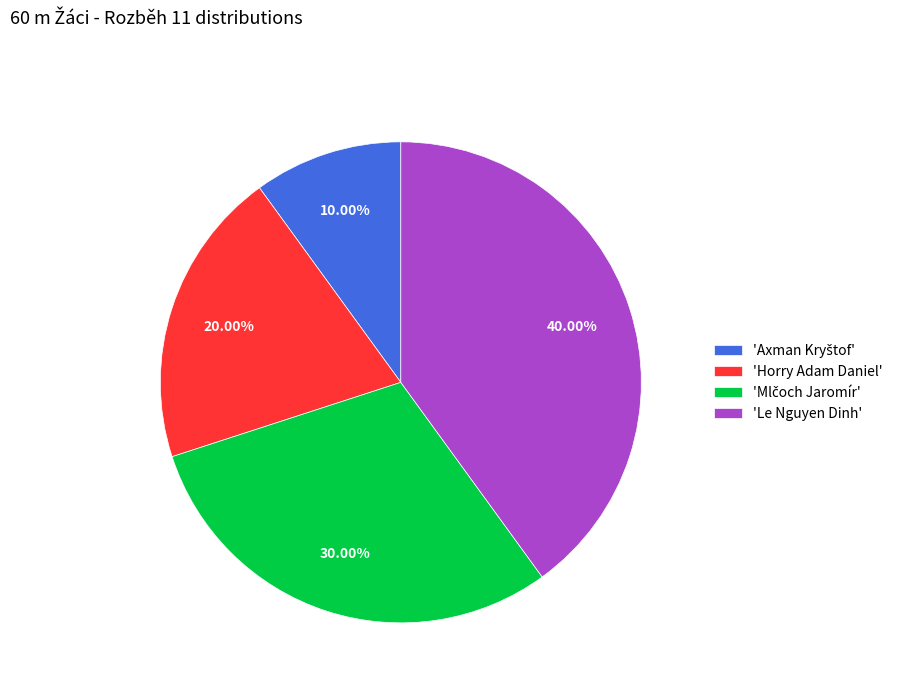

Is there a majority slice in this chart?

No